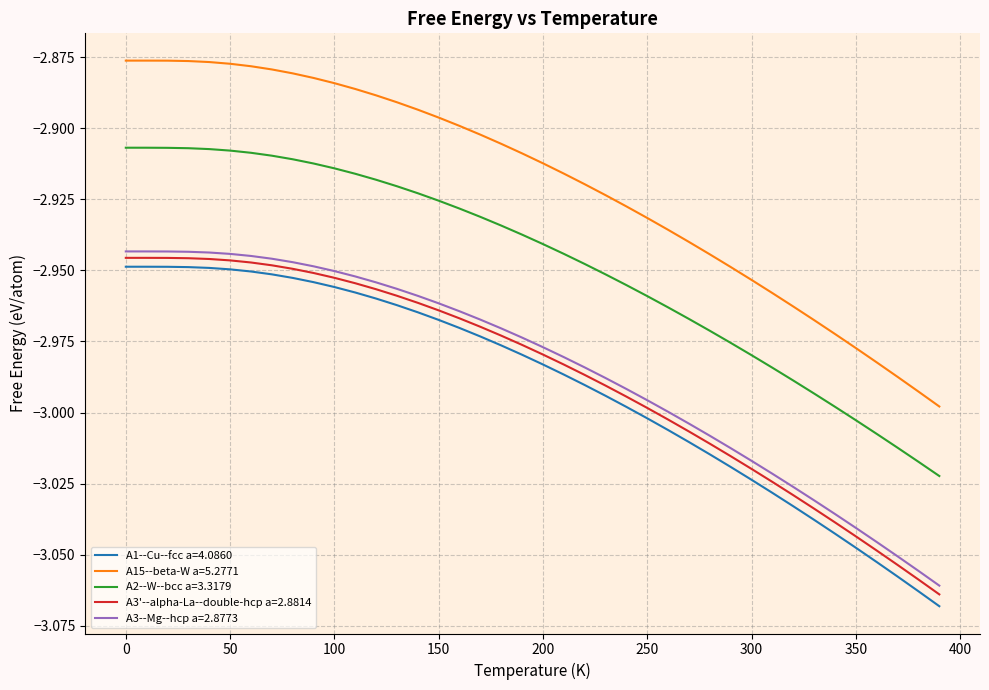

Which series has the widest spread of values?

A15--beta-W a=5.2771